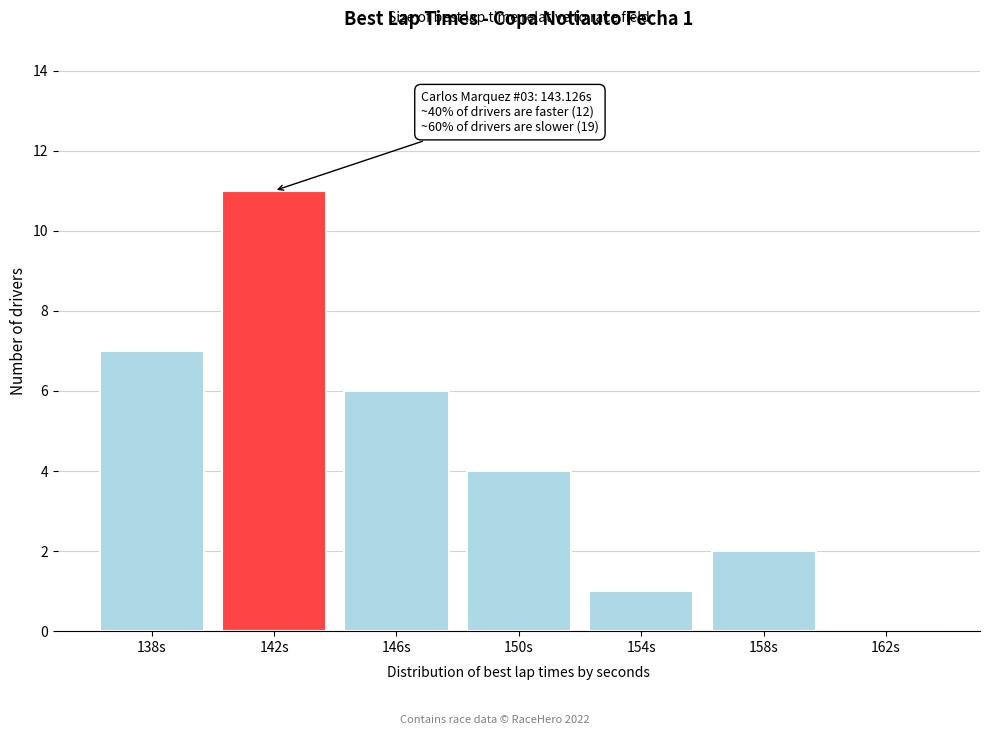

Reading left to right, list all the values displayed in this chart.

138s=7	142s=11	146s=6	150s=4	154s=1	158s=2	162s=0